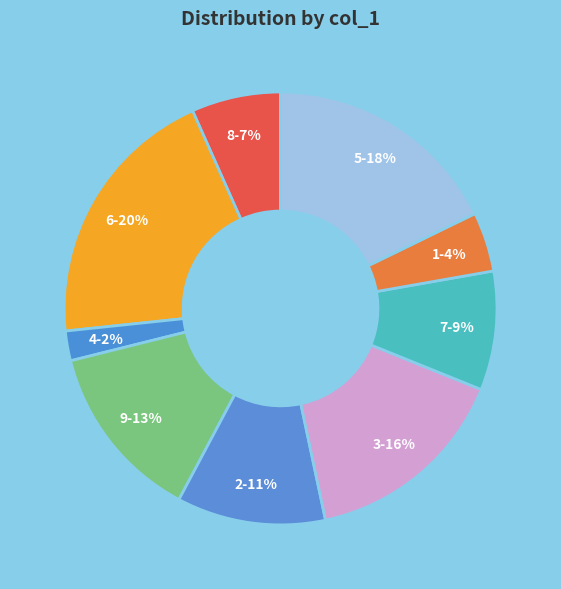

To the nearest percent, what portion does 2 represent?

11%